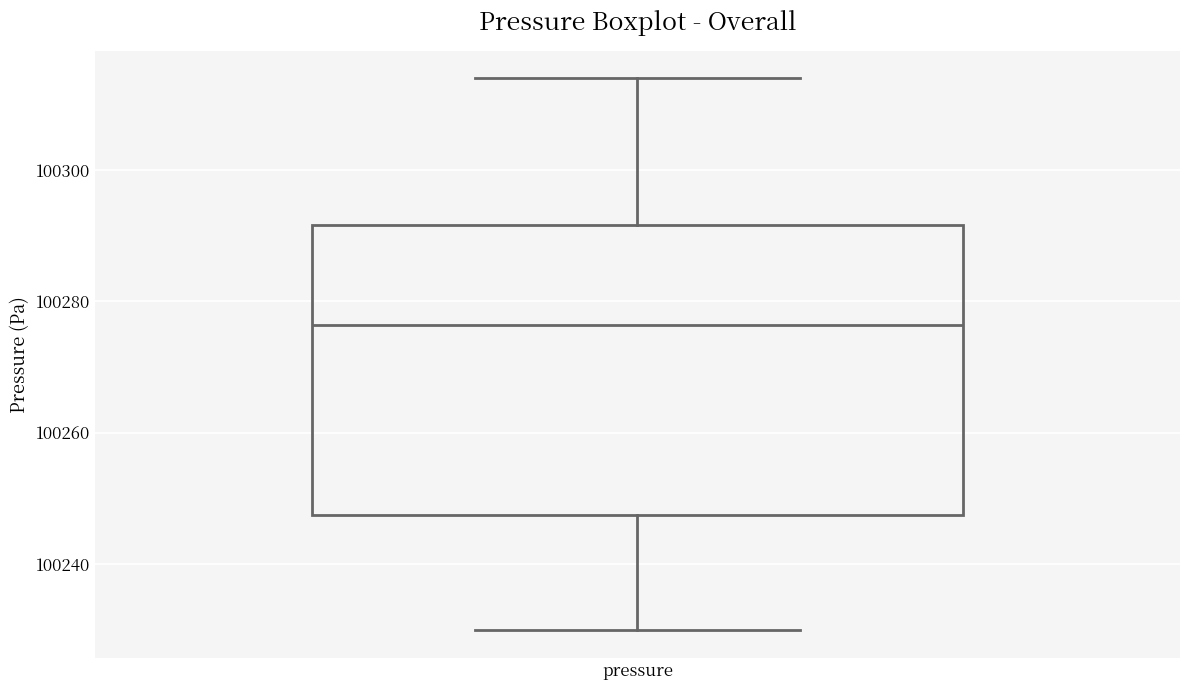

Where does the upper whisker of the box for pressure end on the y-axis? The values are not printed on the chart, so give them approximately, as read against the axis.

100314